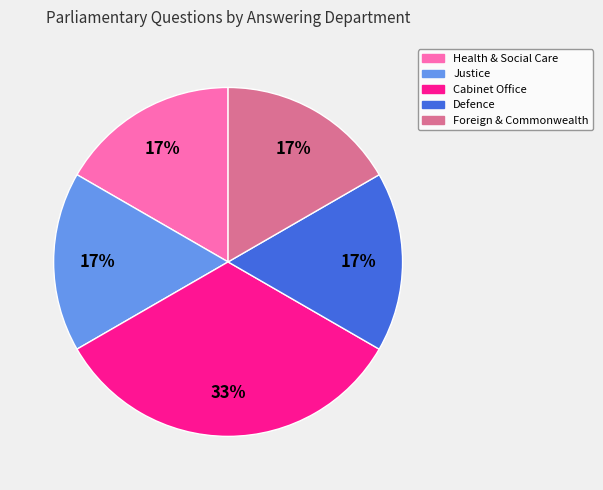

To the nearest percent, what is the average slice percentage?

20%